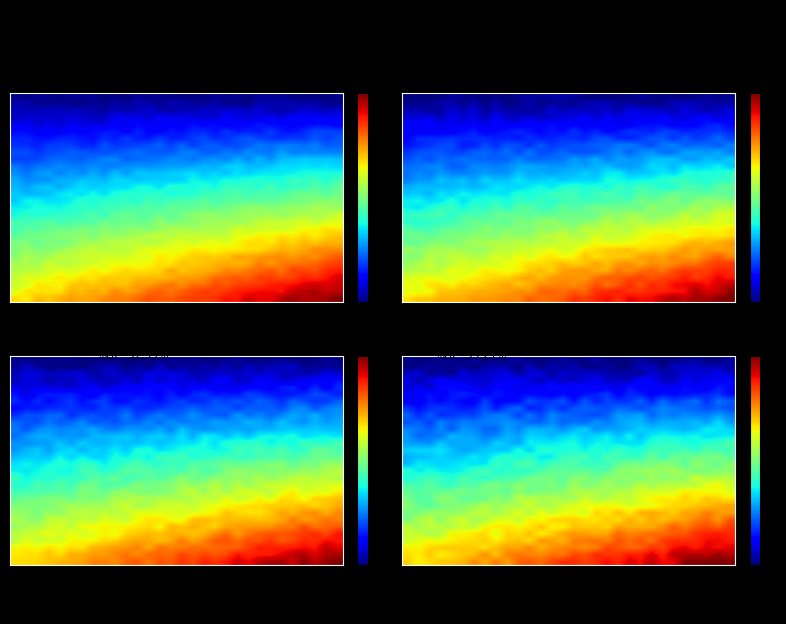

What is the difference between the highest and lowest values at 24?

2.8